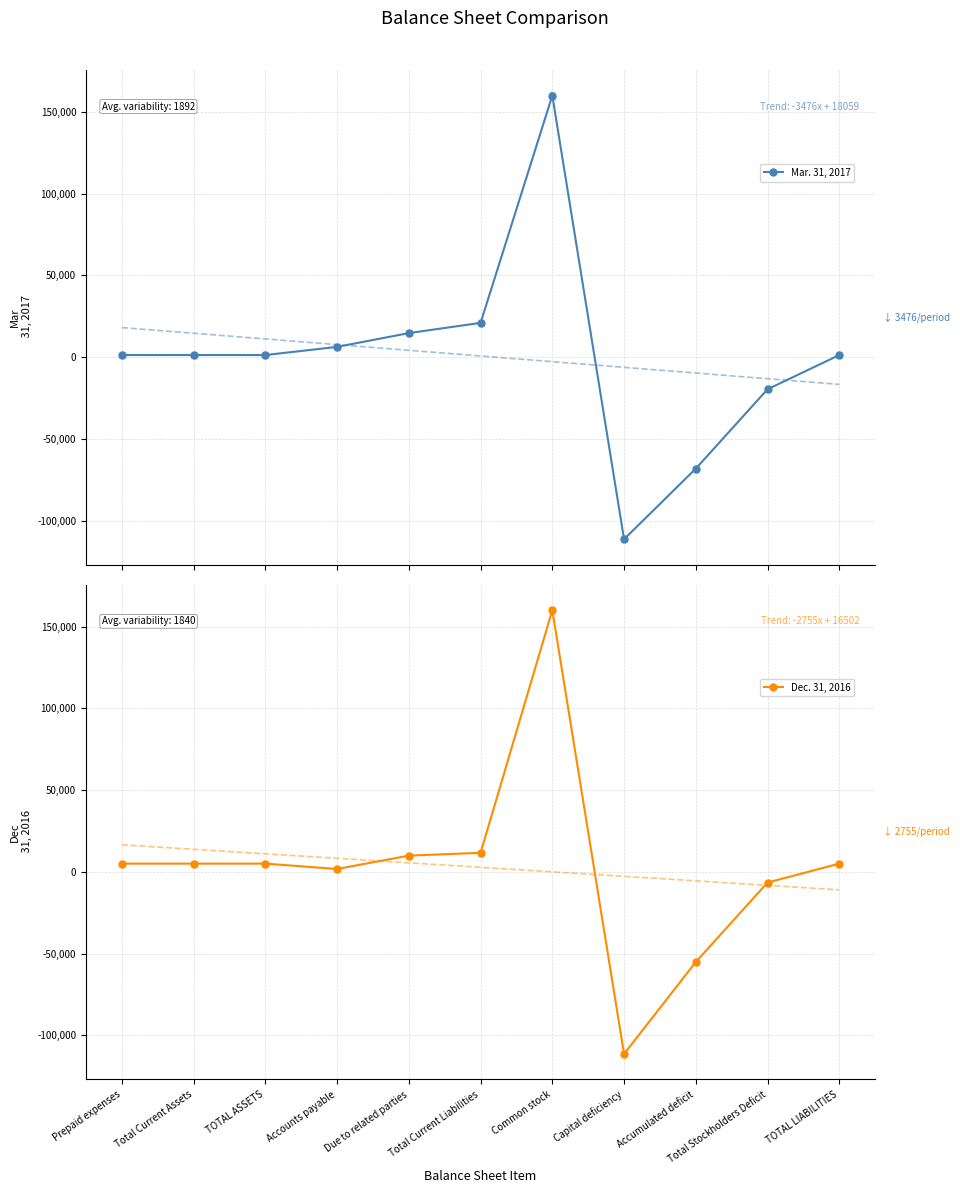

Reading left to right, what are all the values shown in this chart?

Mar. 31, 2017: Prepaid expenses=1250	Total Current Assets=1250	TOTAL ASSETS=1250	Accounts payable=6250	Due to related parties=14687	Total Current Liabilities=20937	Common stock=160000	Capital deficiency=-111438	Accumulated deficit=-68249	Total Stockholders Deficit=-19687	TOTAL LIABILITIES=1250
Dec. 31, 2016: Prepaid expenses=5000	Total Current Assets=5000	TOTAL ASSETS=5000	Accounts payable=1711	Due to related parties=9886	Total Current Liabilities=11597	Common stock=160000	Capital deficiency=-111438	Accumulated deficit=-55159	Total Stockholders Deficit=-6597	TOTAL LIABILITIES=5000